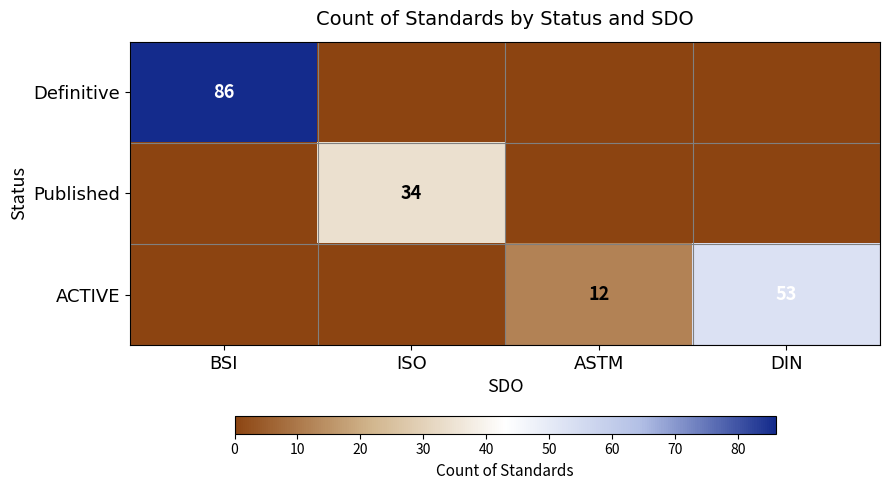

Which category has the lowest value across all series?

ISO